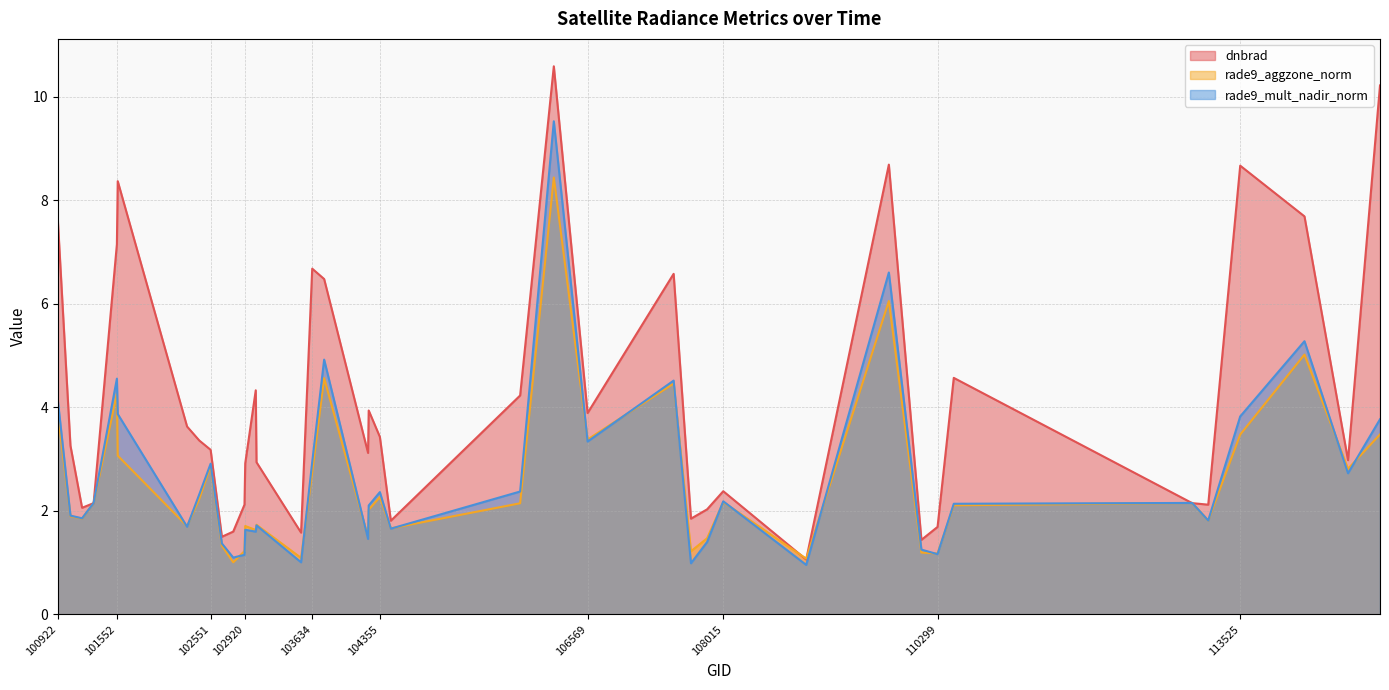

How many lines are shown in the chart?

3